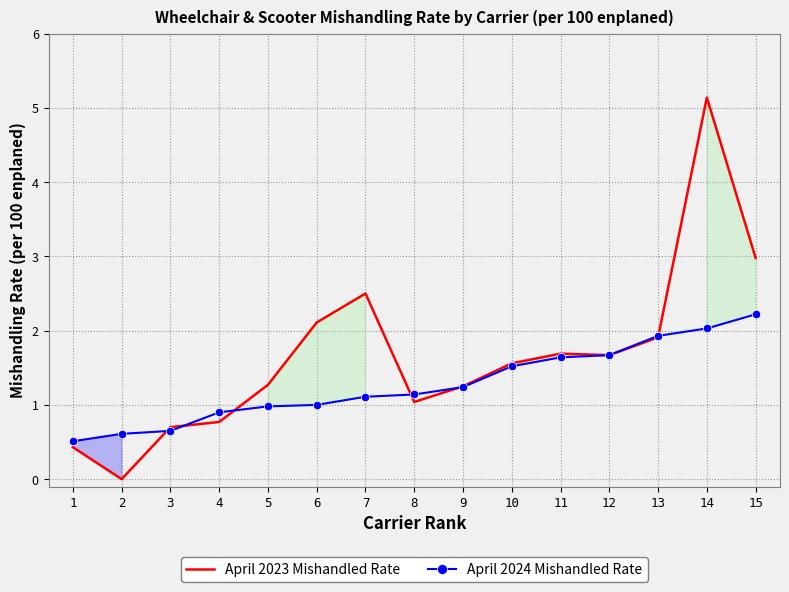

True or false: April 2023 Mishandled Rate has a value of 0.4 at 1.

True